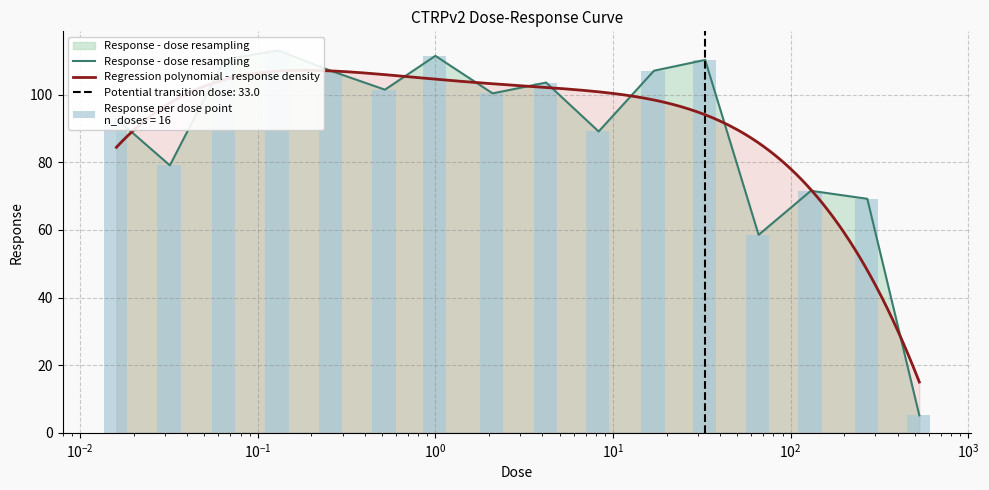

Which has a higher value, 2.1 or 33.0?

33.0